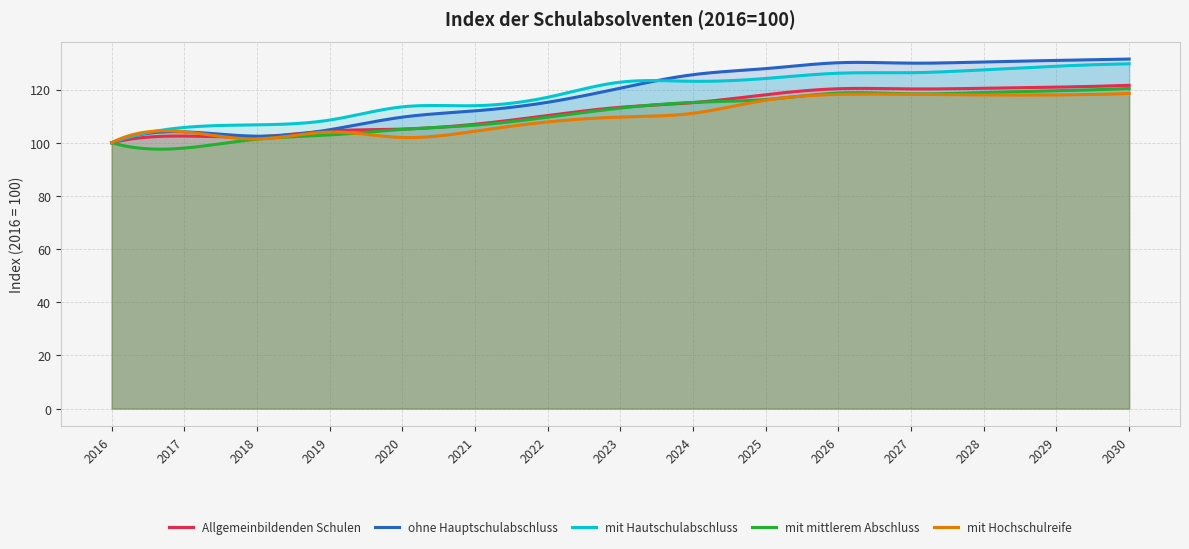

Reading left to right, list all the values displayed in this chart.

Allgemeinbildenden Schulen: 2016=100.0	2017=102.5	2018=102.2	2019=104.4	2020=105.1	2021=107.0	2022=110.2	2023=113.3	2024=115.1	2025=118.1	2026=120.3	2027=120.2	2028=120.5	2029=120.9	2030=121.6
ohne Hauptschulabschluss: 2016=100.0	2017=104.1	2018=102.4	2019=104.9	2020=109.6	2021=112.0	2022=115.2	2023=120.5	2024=125.6	2025=127.9	2026=130.1	2027=129.9	2028=130.4	2029=130.9	2030=131.5
mit Hautschulabschluss: 2016=100.0	2017=105.7	2018=106.7	2019=108.5	2020=113.5	2021=113.9	2022=117.1	2023=122.8	2024=123.1	2025=124.2	2026=126.1	2027=126.3	2028=127.4	2029=128.8	2030=129.7
mit mittlerem Abschluss: 2016=100.0	2017=98.0	2018=101.3	2019=102.9	2020=105.0	2021=106.6	2022=109.6	2023=113.0	2024=115.2	2025=116.2	2026=118.7	2027=118.4	2028=118.9	2029=119.5	2030=120.4
mit Hochschulreife: 2016=100.0	2017=104.1	2018=101.4	2019=104.0	2020=102.0	2021=104.3	2022=107.8	2023=109.6	2024=111.1	2025=116.0	2026=118.2	2027=118.2	2028=118.0	2029=118.0	2030=118.5